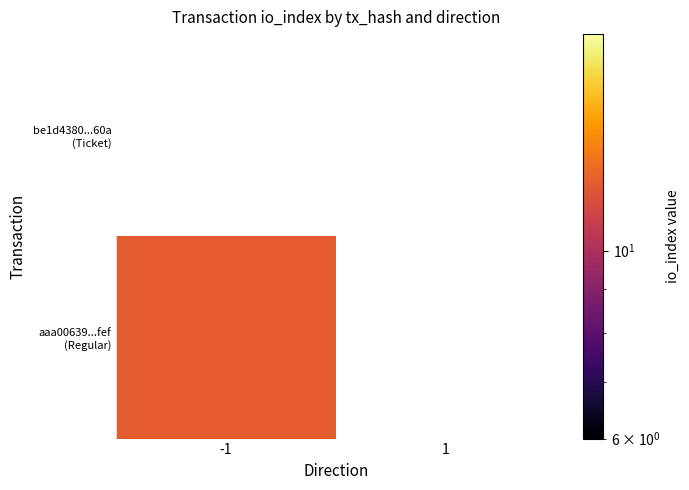

Rank the series at -1 from highest to lowest value.

be1d4380...60a (Ticket), aaa00639...fef (Regular)